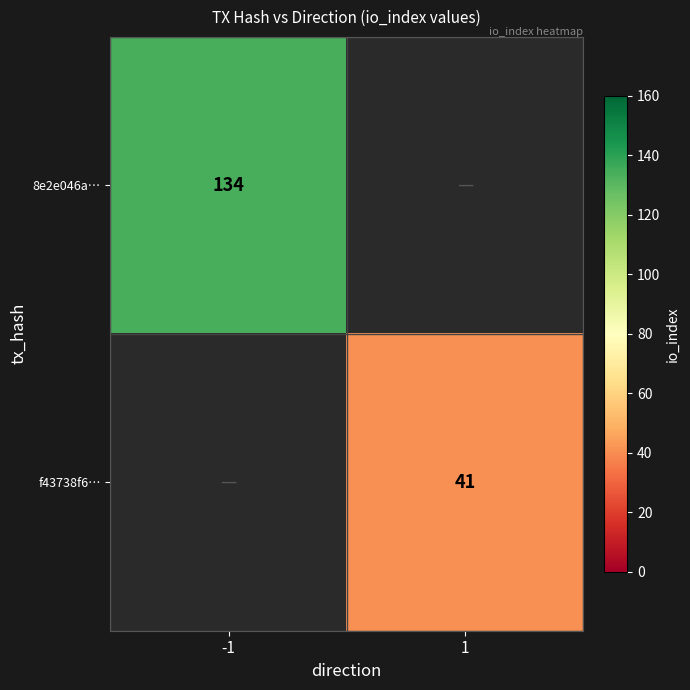

At which category does the chart reach its minimum across all series?

1